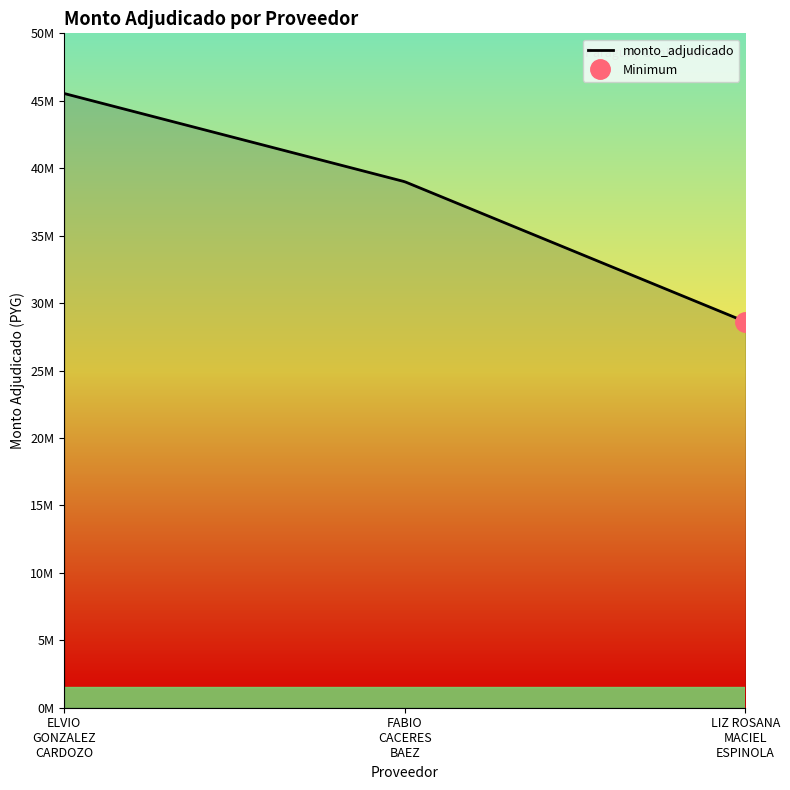

Which category has the highest value across all series?

ELVIO GONZALEZ CARDOZO